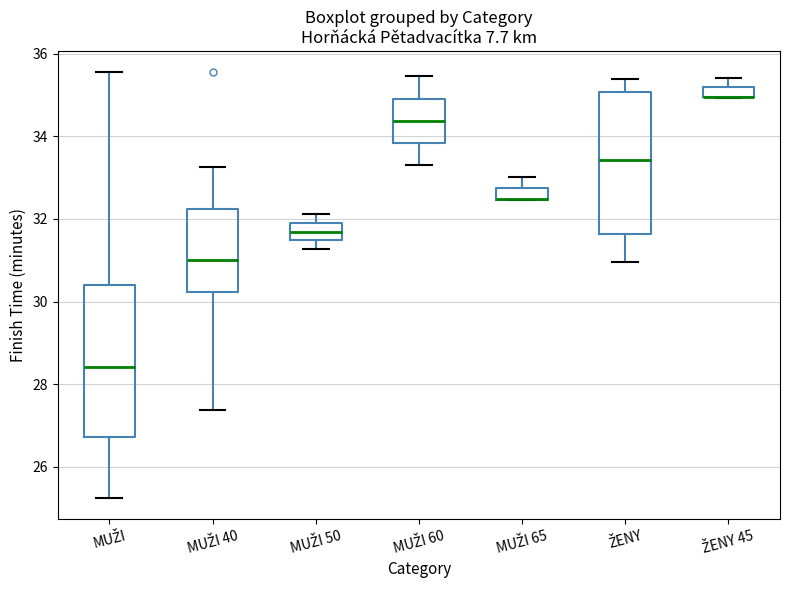

Where is the lower edge of the box for MUŽI 50 on the y-axis? The values are not printed on the chart, so give them approximately, as read against the axis.

31.4